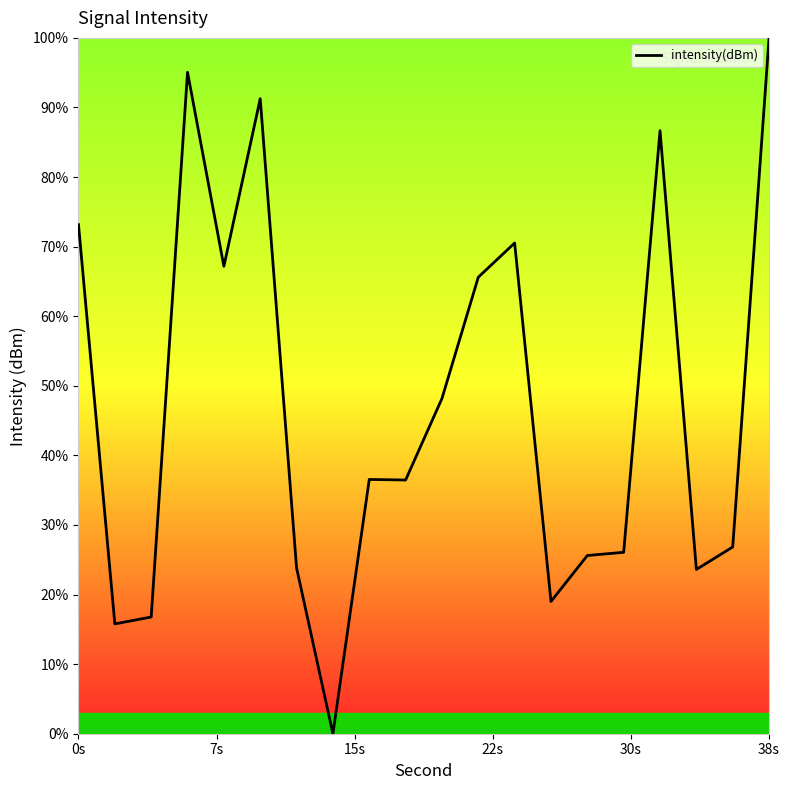

How many lines are shown in the chart?

1